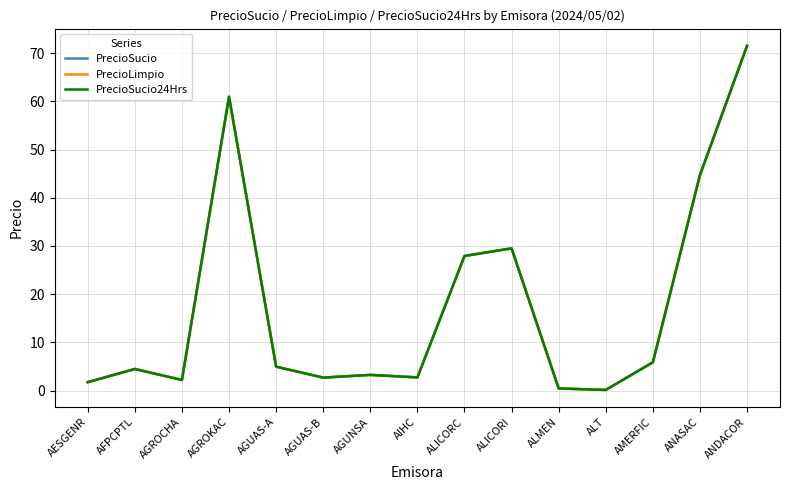

True or false: PrecioSucio and PrecioLimpio intersect in this chart.

False